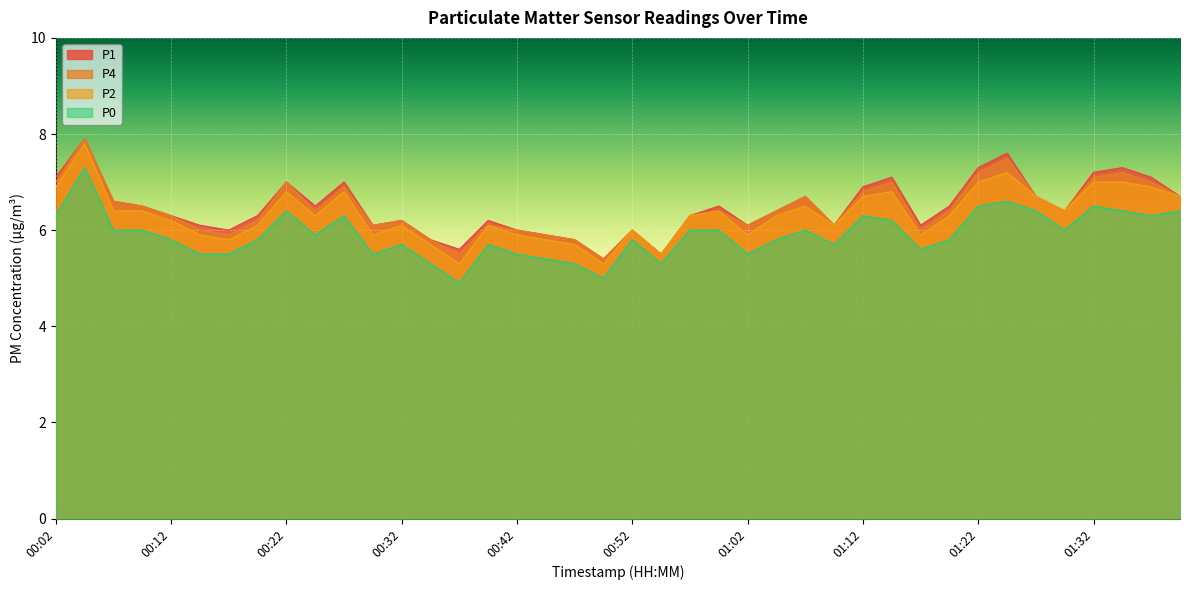

What is the label of the 4th point from the left?

00:09